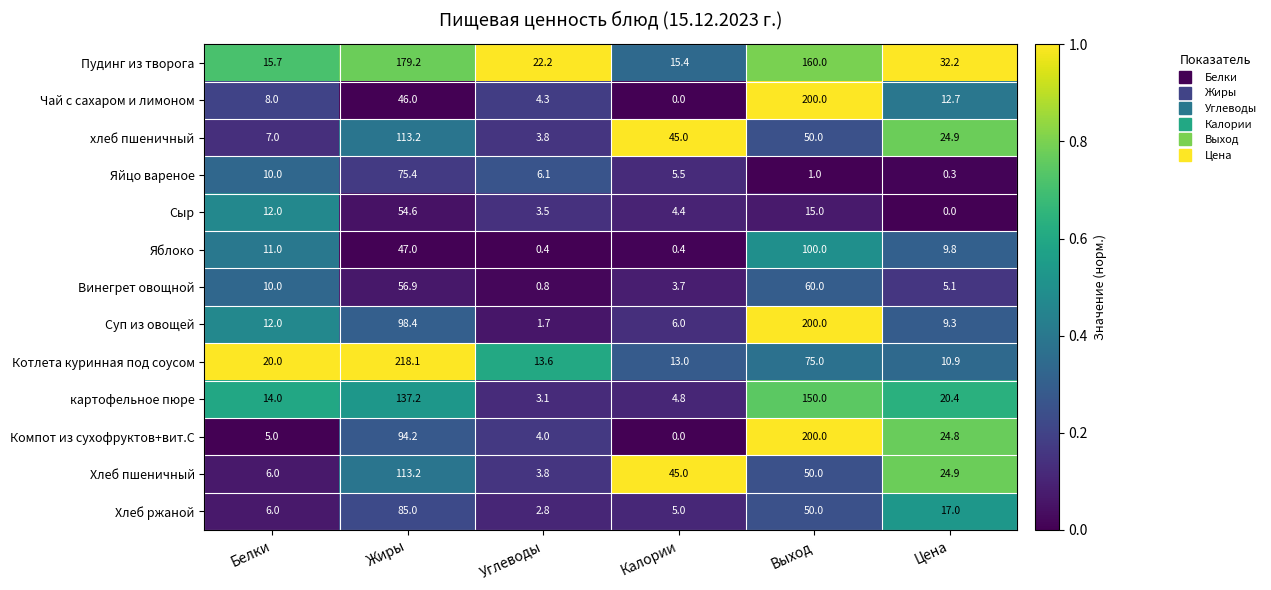

The хлеб пшеничный series shows 45.0 at Калории. True or false?

True